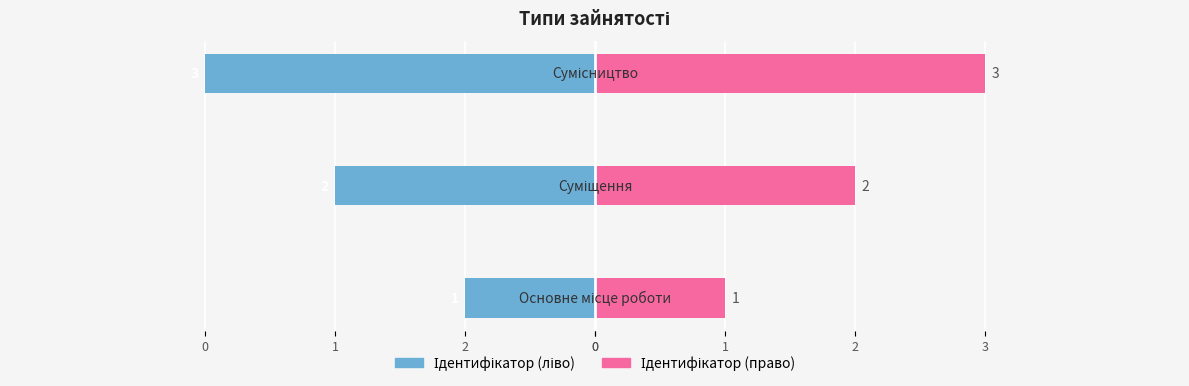

What is the difference between the maximum and second lowest values in the Ідентифікатор (ліво) series?

1